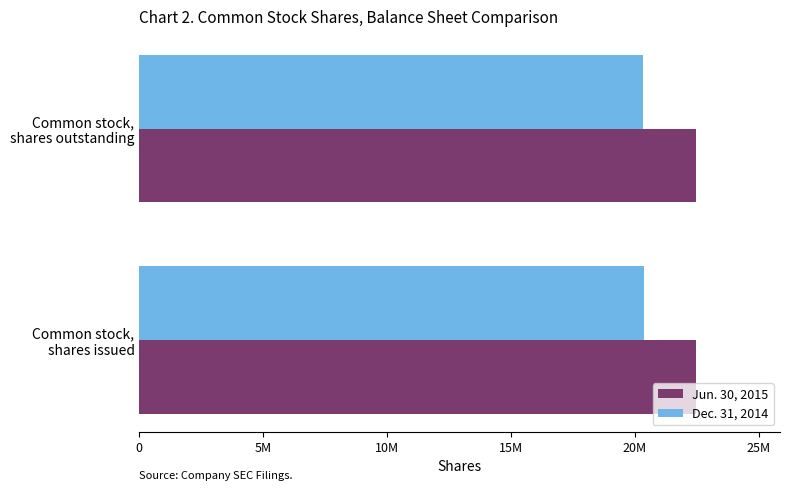

Rank the series by their maximum value, from highest to lowest.

Jun. 30, 2015, Dec. 31, 2014